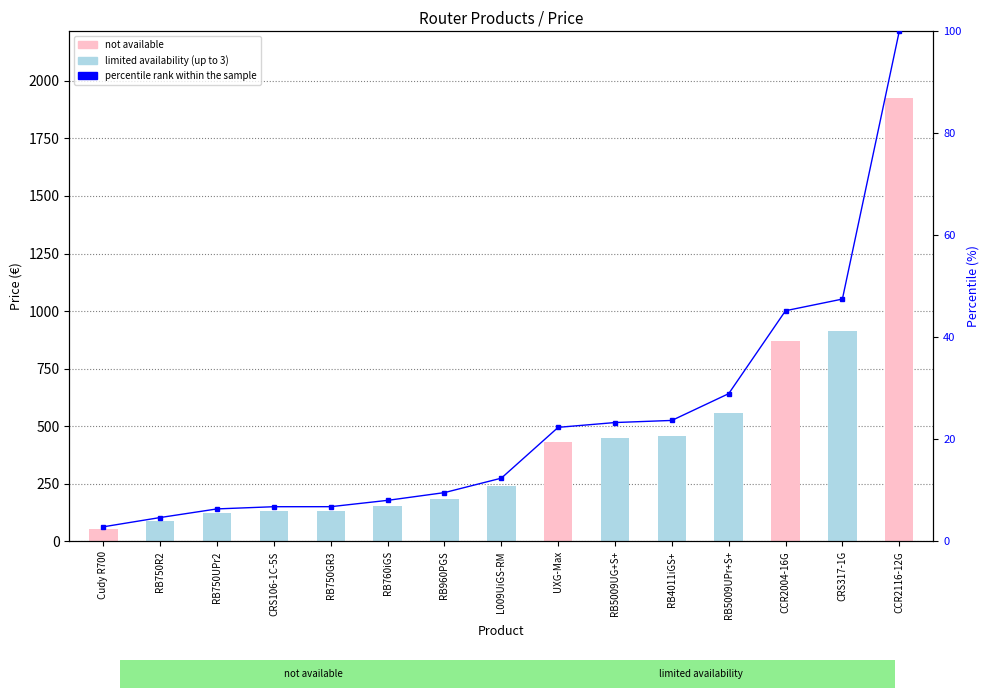

At how many categories does at least one series exceed 1528?

1